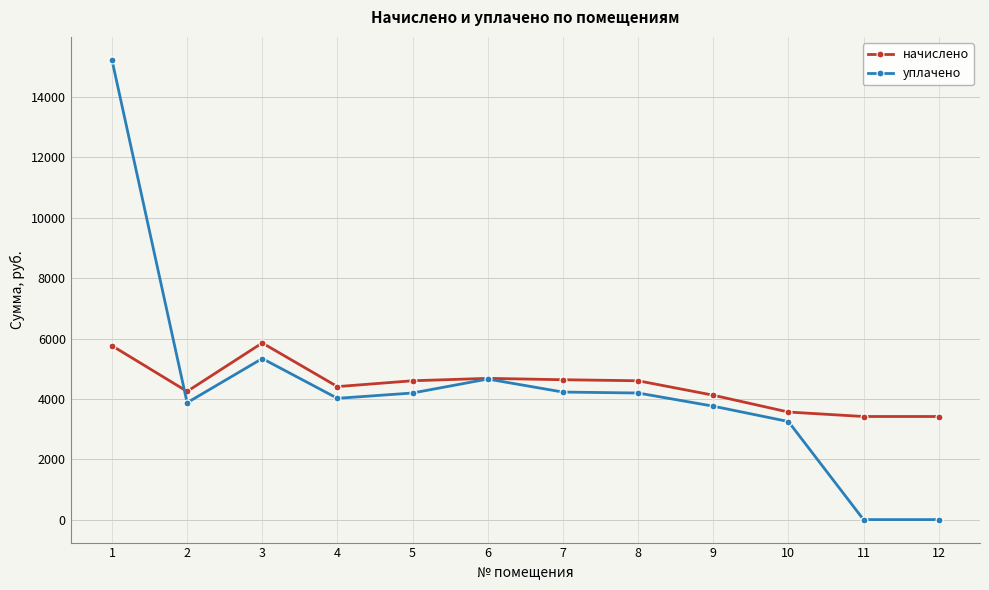

List the series in order of their peak value, lowest first.

начислено, уплачено